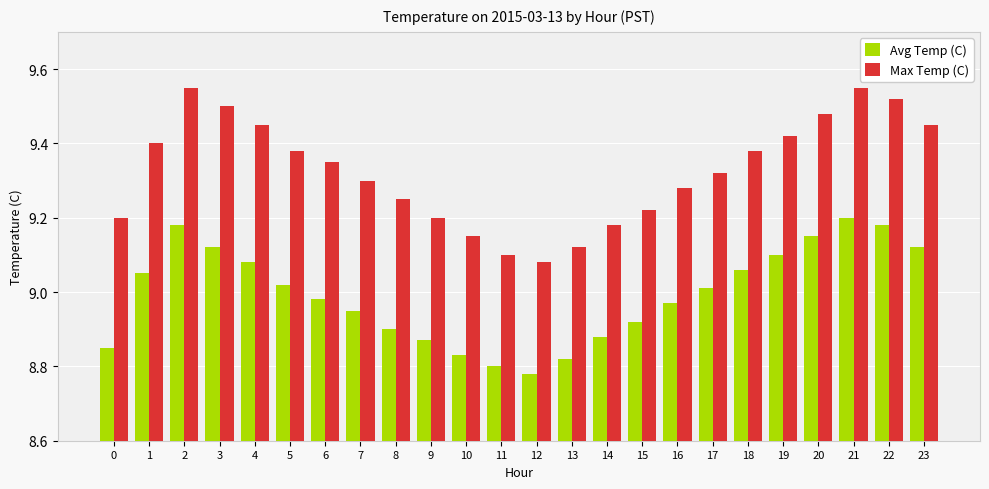

True or false: Max Temp (C) has a value of 9.3 at 7.

True